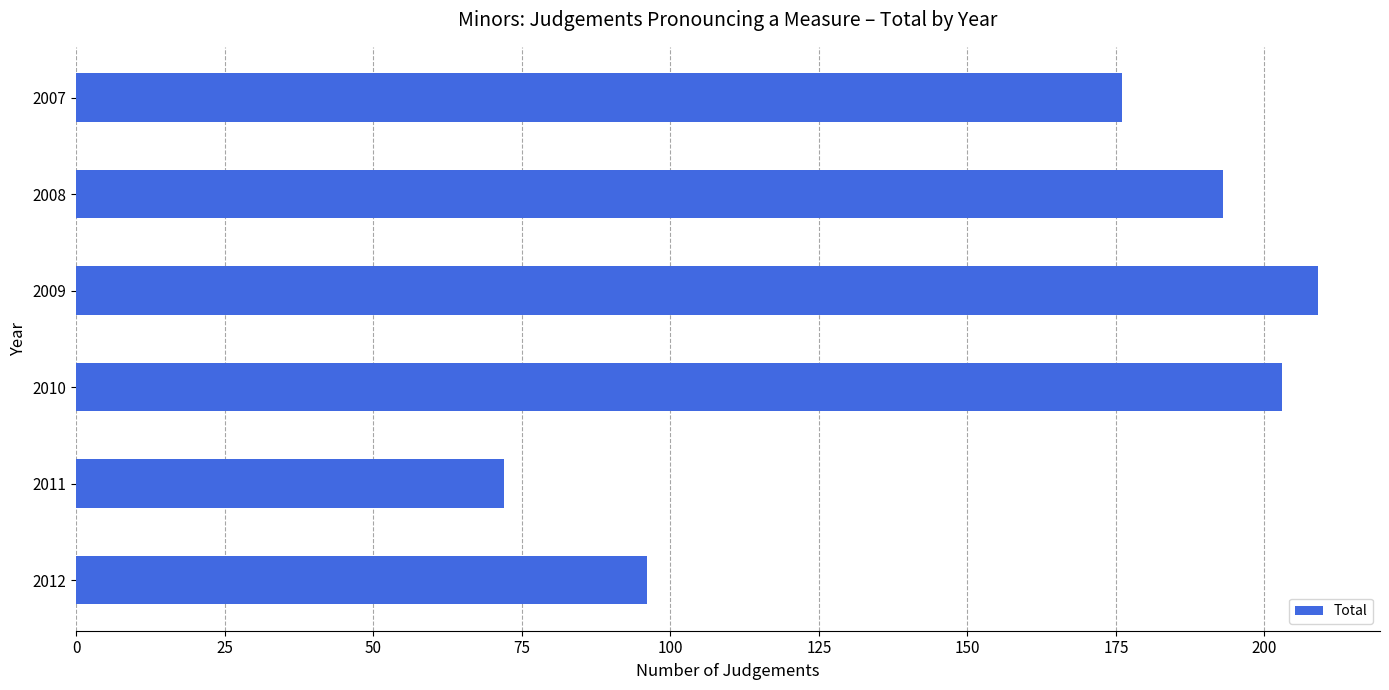

The chart shows a value of 176 at 2007. True or false?

True